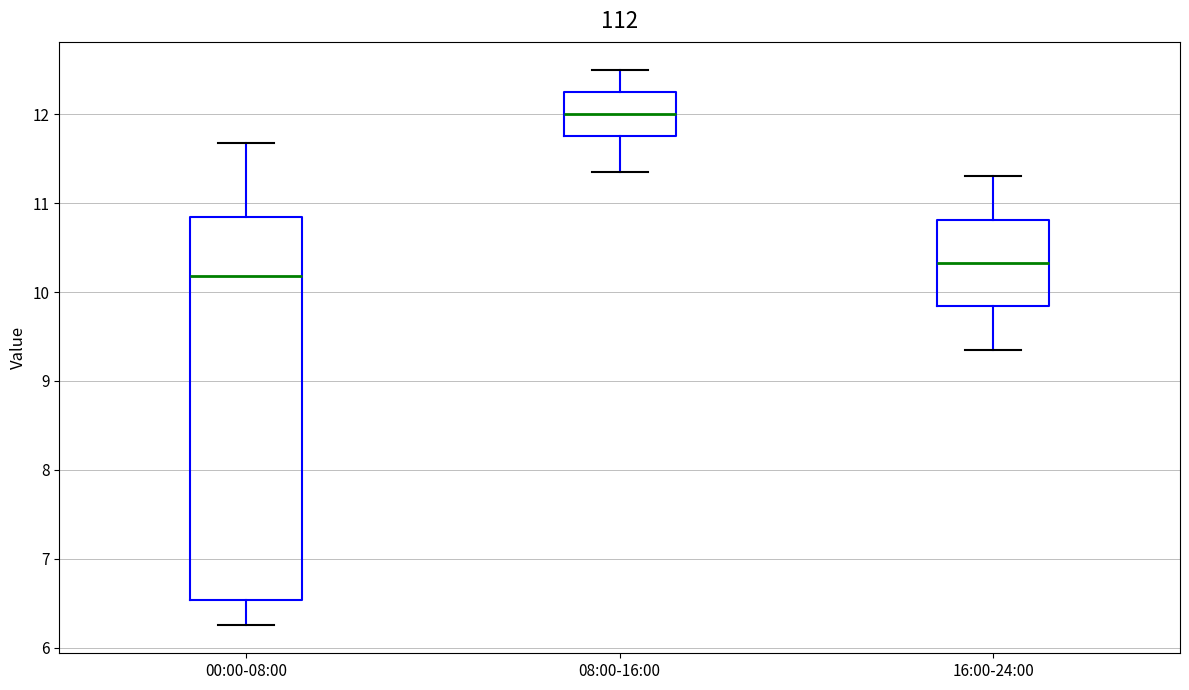

Reading left to right, read every box against the y-axis: the position of its median line, the range the box covers, and the ends of its whiskers. The values are not printed on the chart, so give them approximately, as read against the axis.

00:00-08:00: median 10.2, box 6.5 to 10.8, whiskers 6.3 to 11.7
08:00-16:00: median 12.0, box 11.8 to 12.3, whiskers 11.4 to 12.5
16:00-24:00: median 10.3, box 9.8 to 10.8, whiskers 9.4 to 11.3